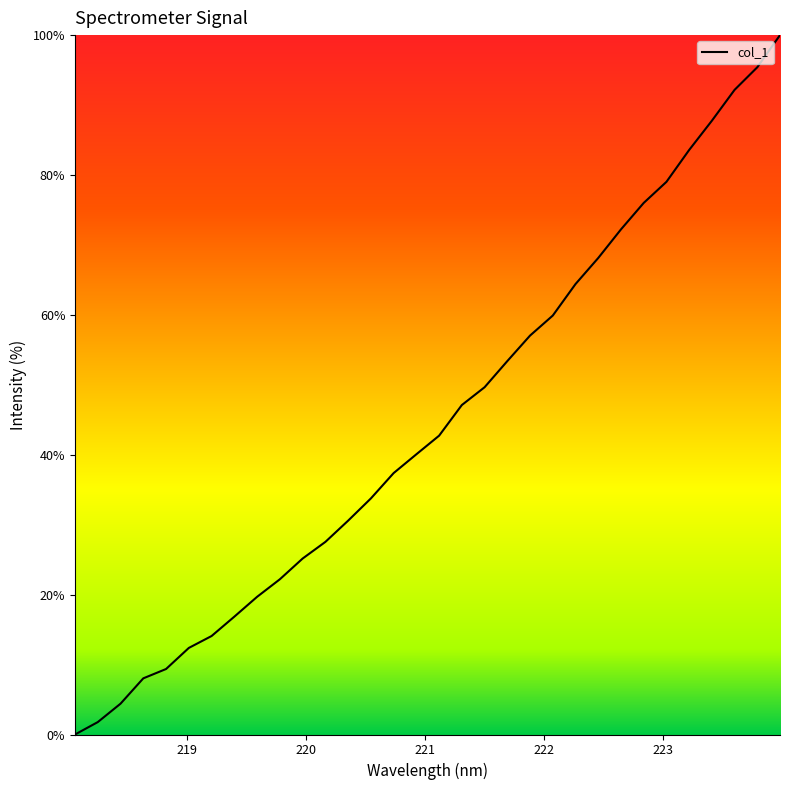

Is this an area chart (filled region under the line)?

No